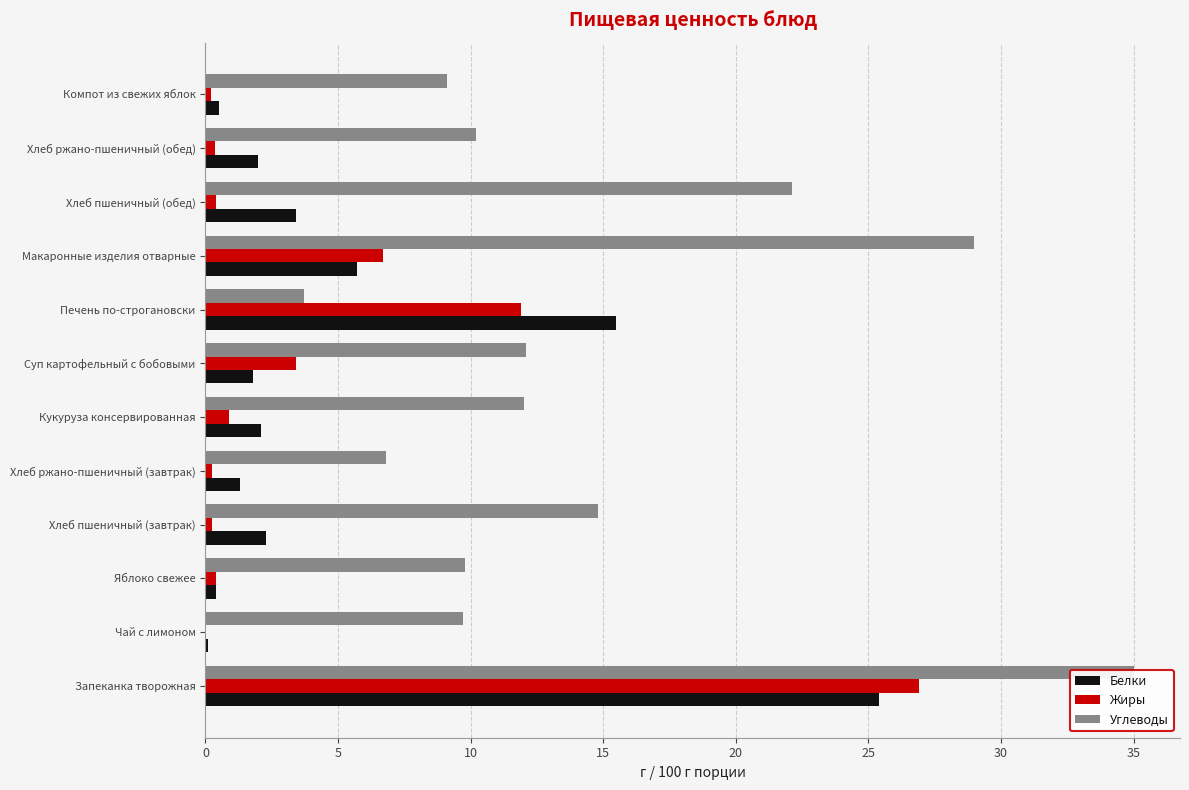

What is the maximum value shown in the chart?

35.0